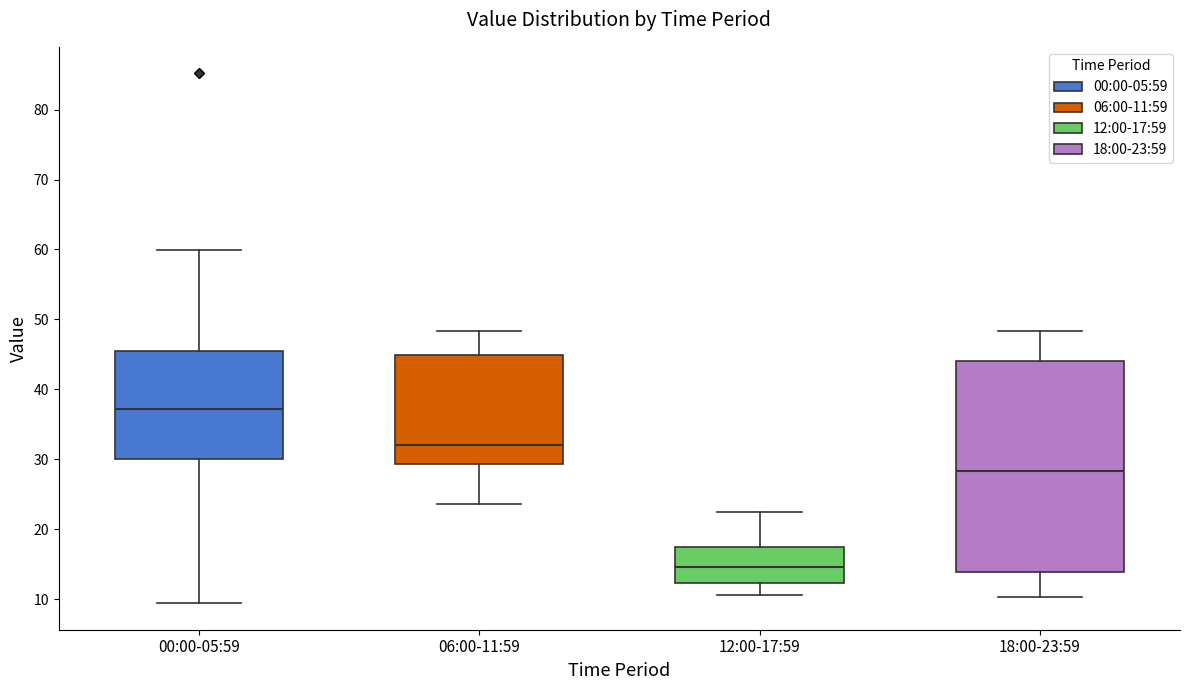

Reading left to right, transcribe this box plot: for each box, give where its median line is, the range the box spans, and where its two whiskers end, as read against the y-axis. The values are not printed on the chart, so give them approximately, as read against the axis.

00:00-05:59: median 37, box 30 to 46, whiskers 9 to 60
06:00-11:59: median 32, box 29 to 45, whiskers 24 to 48
12:00-17:59: median 15, box 12 to 17, whiskers 11 to 22
18:00-23:59: median 28, box 14 to 44, whiskers 10 to 48